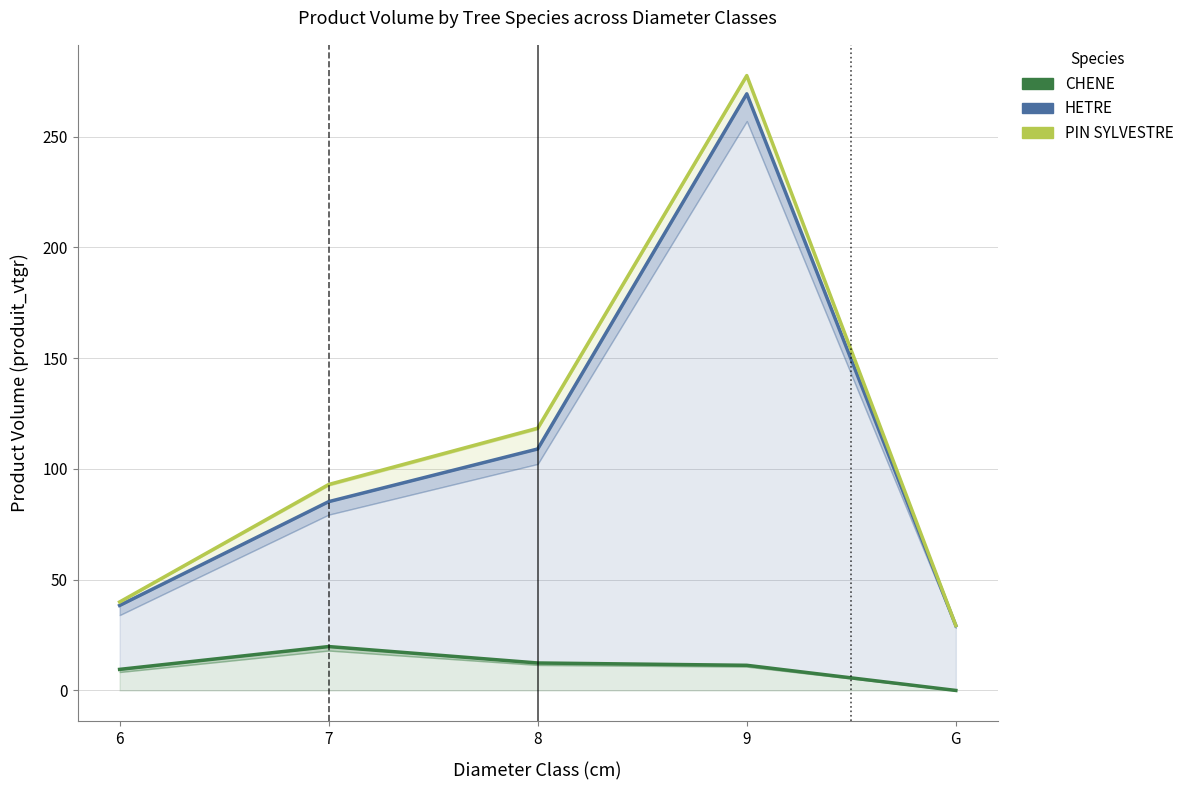

Read the HETRE value at G.

29.3